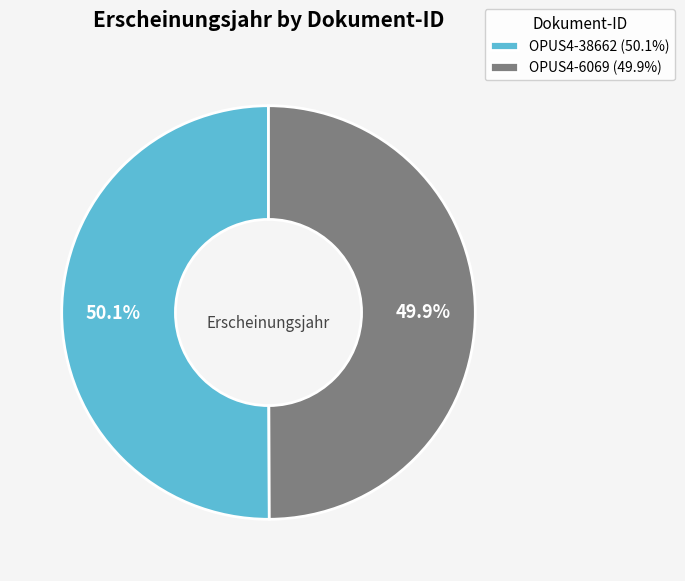

Count the number of slices in the pie.

2